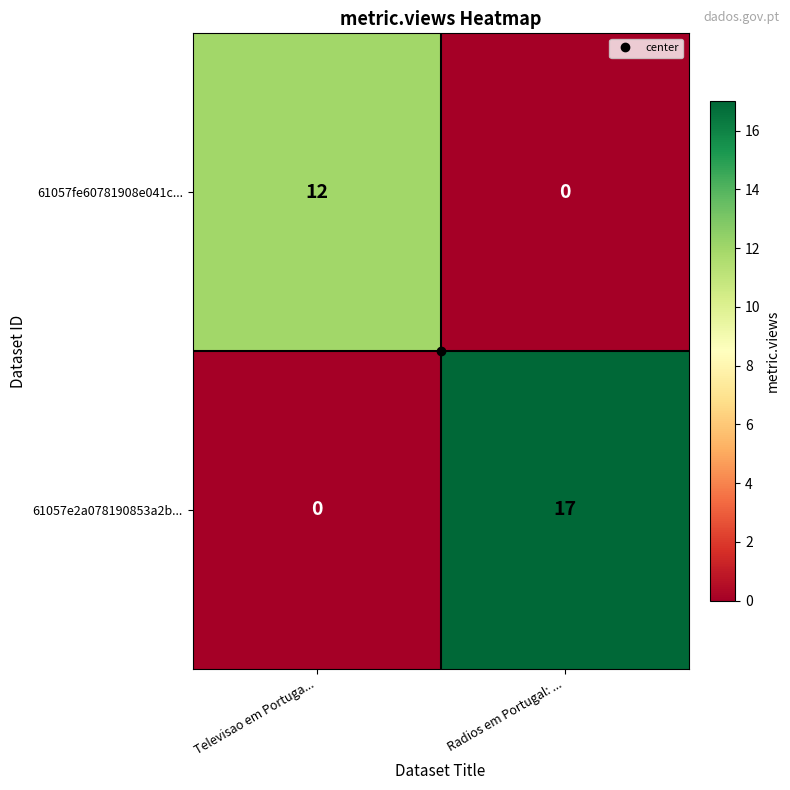

The value of 61057fe60781908e041c... at Televisao em Portuga... is 17. True or false?

False